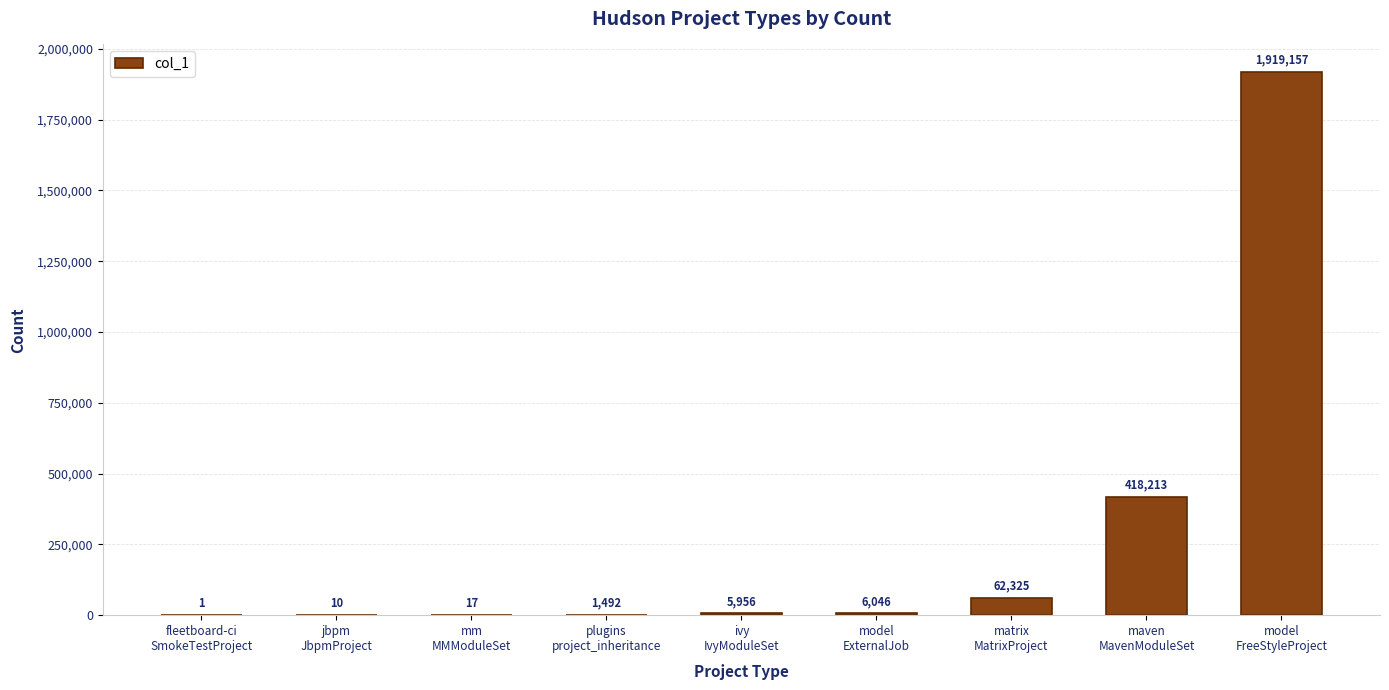

Does the chart contain stacked bars?

No